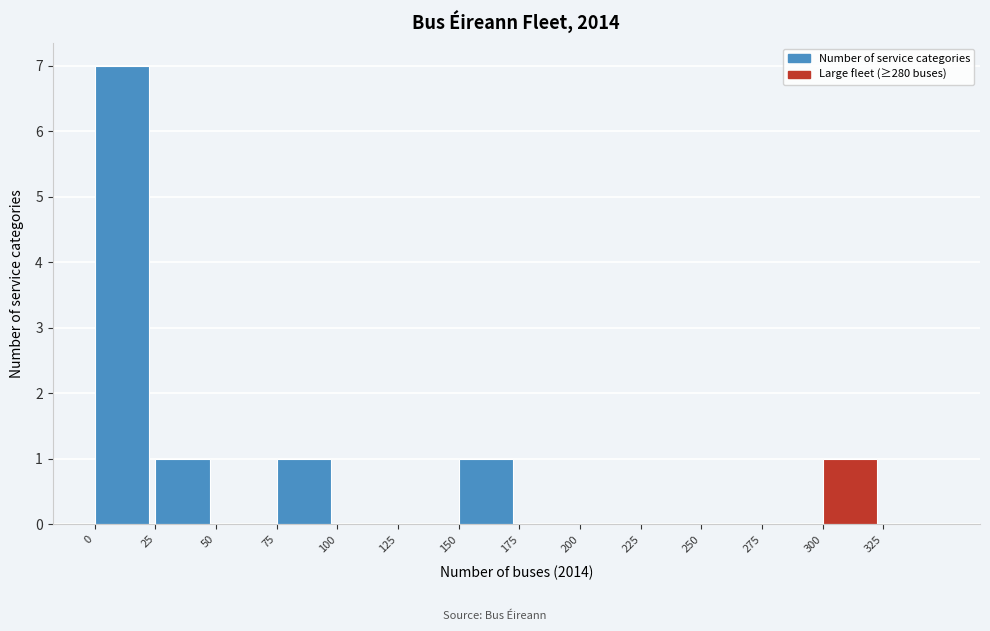

Reading left to right, transcribe this chart: for each bar, give the range it covers on the x-axis and its height. The values are not printed on the chart, so give them approximately, as read against the axis.

0 to 25: 7
25 to 50: 1
50 to 75: 0
75 to 100: 1
100 to 125: 0
125 to 150: 0
150 to 175: 1
175 to 200: 0
200 to 225: 0
225 to 250: 0
250 to 275: 0
275 to 300: 0
300 to 325: 1
325 to 350: 0